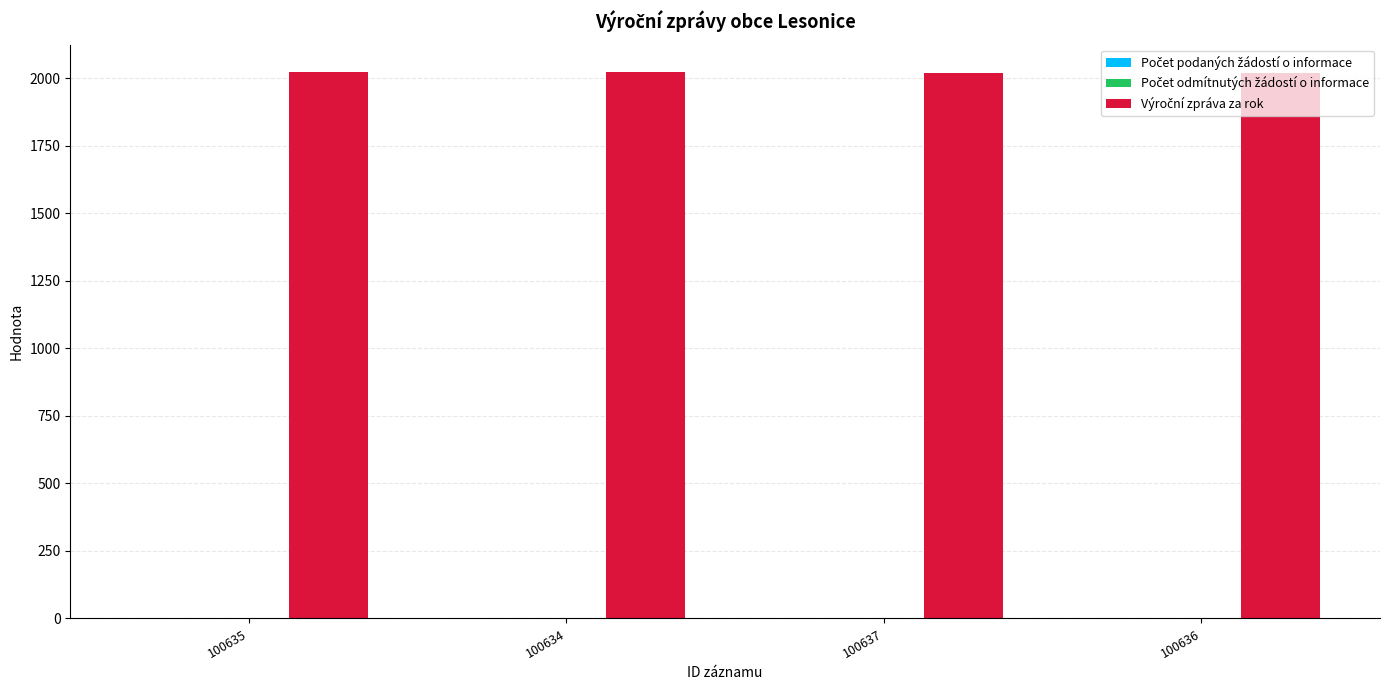

What is the label of the 1st bar from the left?

100635